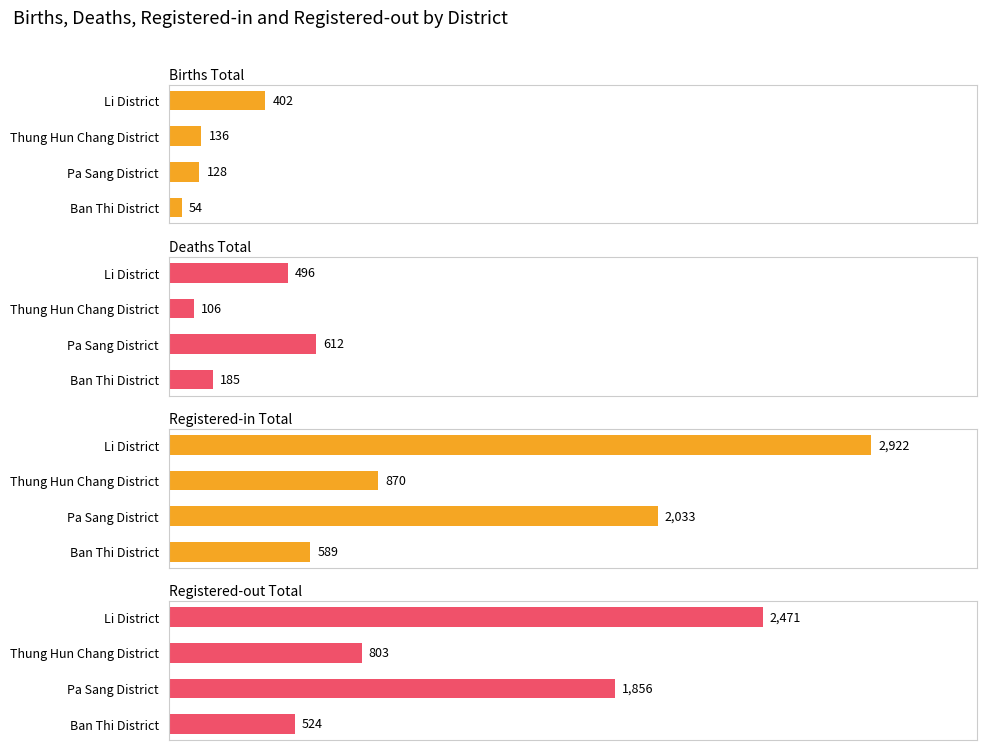

How many data points in Births Total are above 136?

1